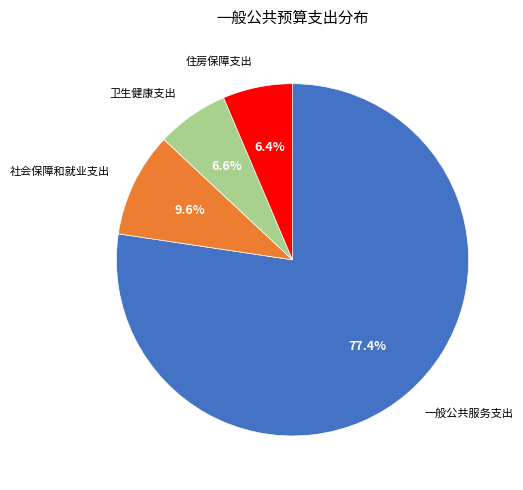

Does 一般公共服务支出 account for over 50% of the chart?

Yes